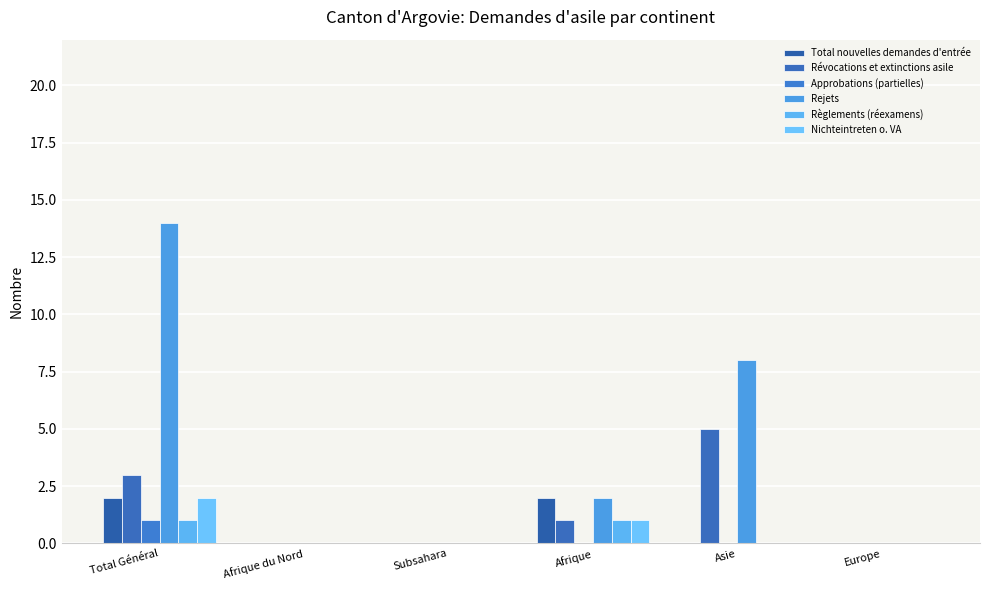

Are the bars horizontal?

No